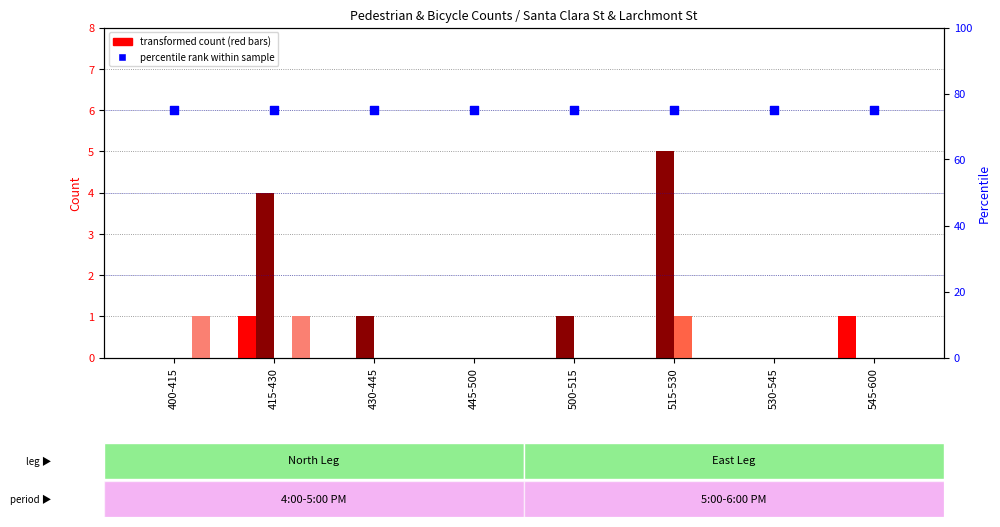

Which series has the largest Y range (max minus min)?

East PEDS count